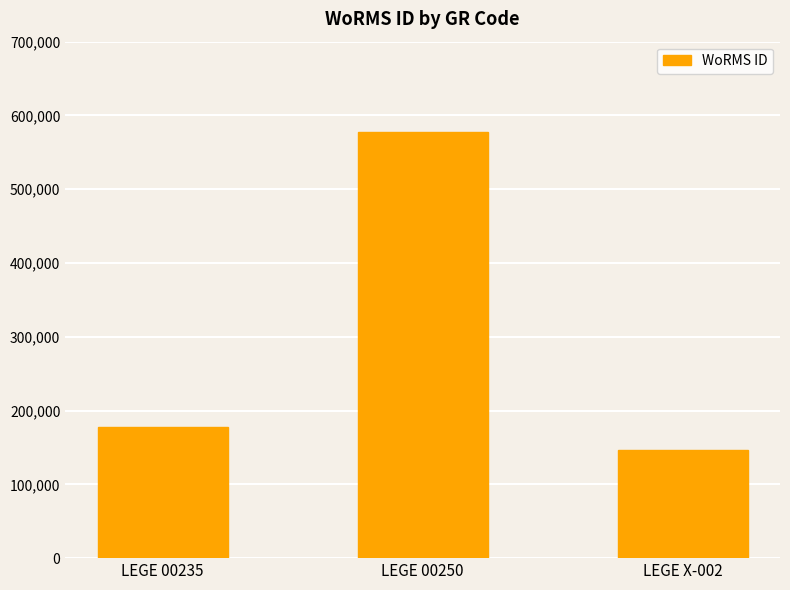

How many bars are there in total?

3